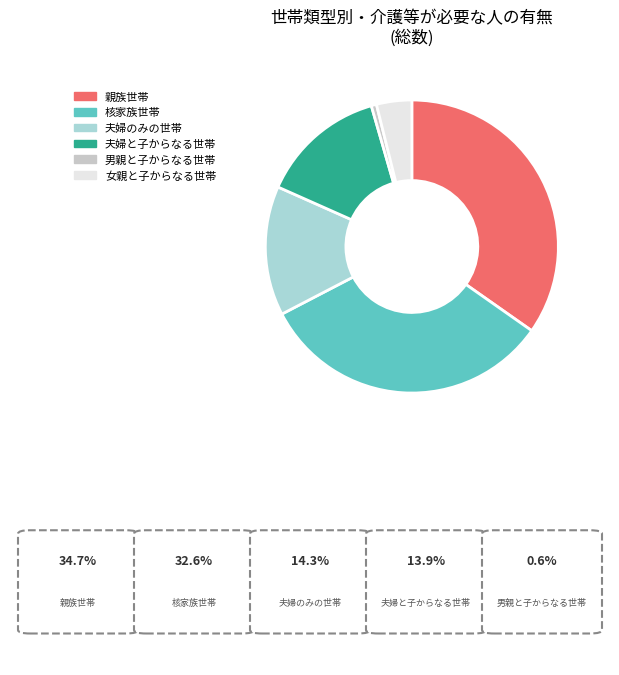

What percentage is the 女親と子からなる世帯 slice, to the nearest percent?

4%